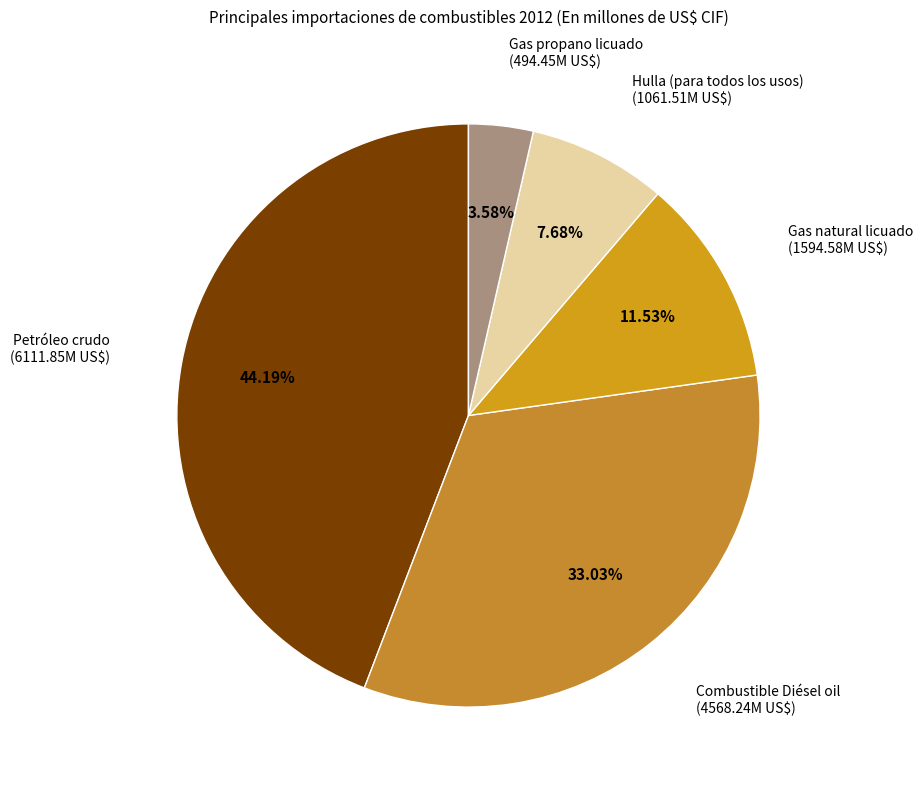

Count the number of slices in the pie.

5